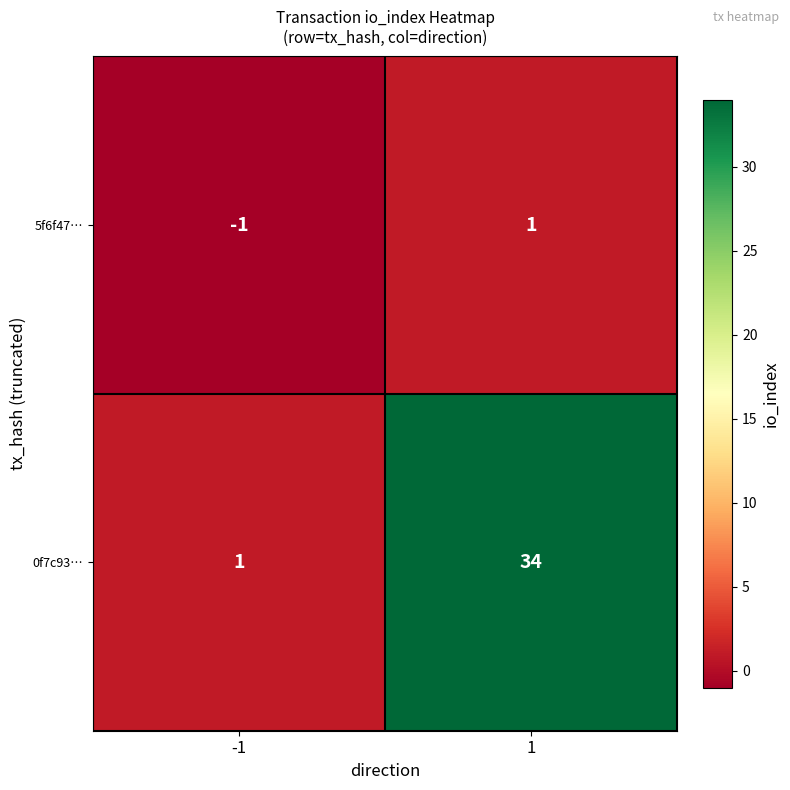

Between -1 and 1, which series saw the biggest shift?

0f7c93…